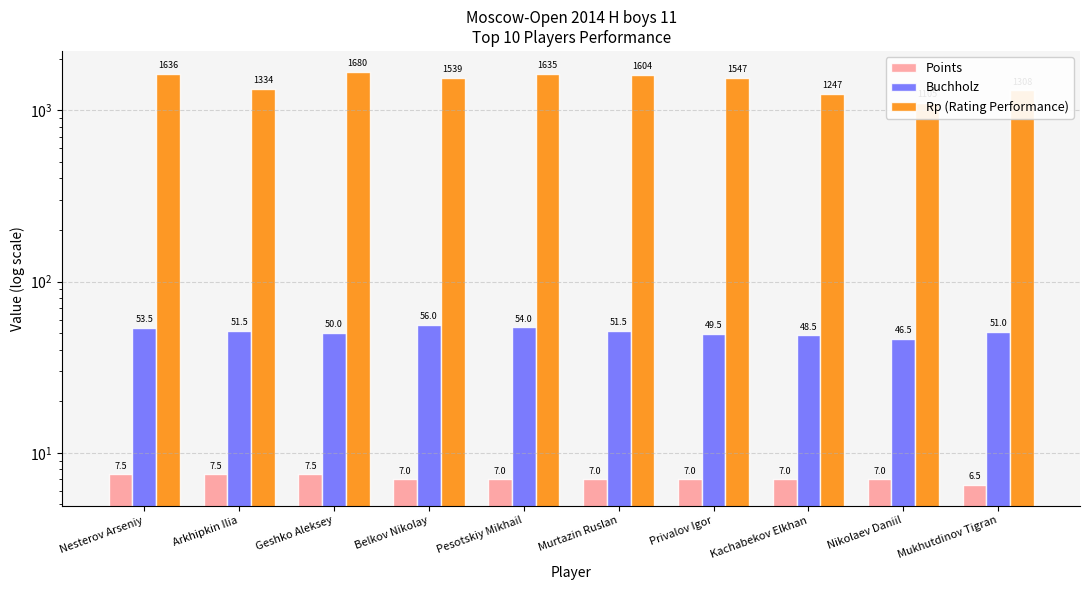

What is the approximate value of Rp (Rating Performance) at Privalov Igor?

1547.0